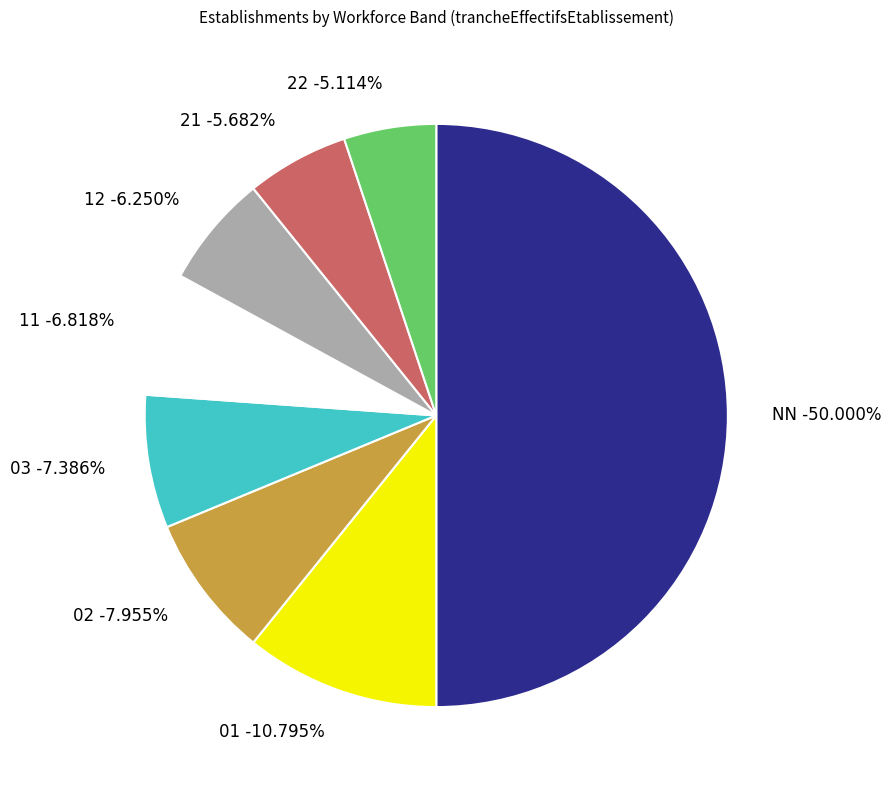

To the nearest percent, what percentage of the pie is 01?

11%